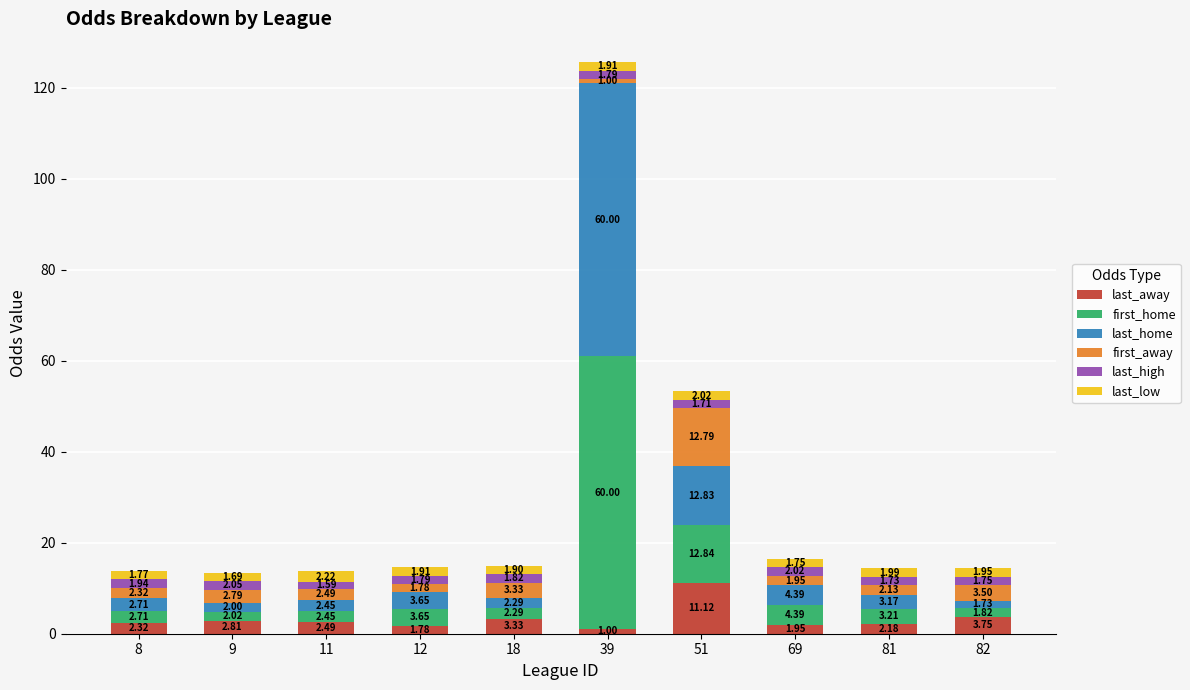

What is the total value across all series at 9?

13.4